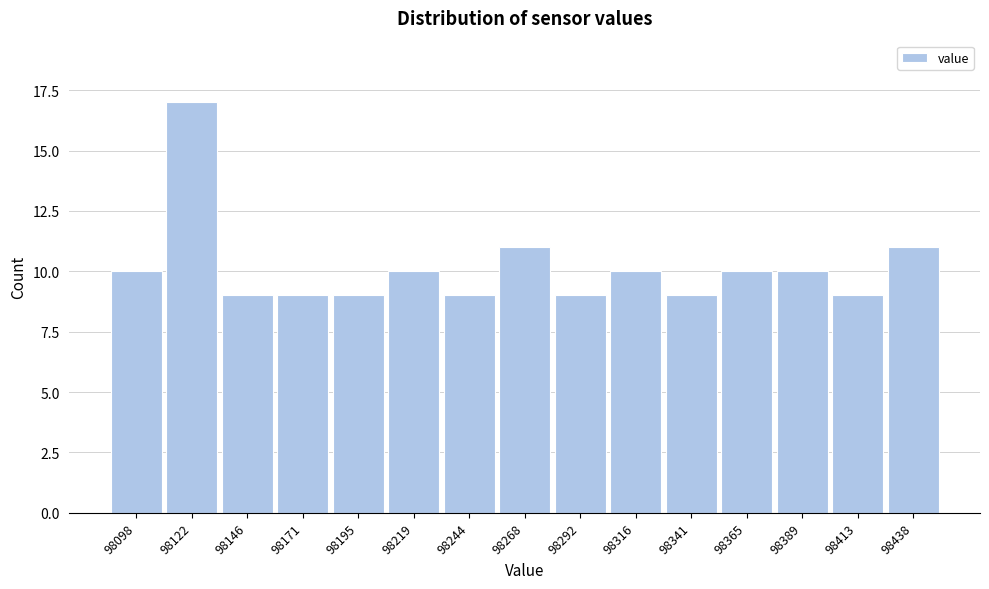

Reading right to left, what are all the values shown in this chart?

11	9	10	10	9	10	9	11	9	10	9	9	9	17	10